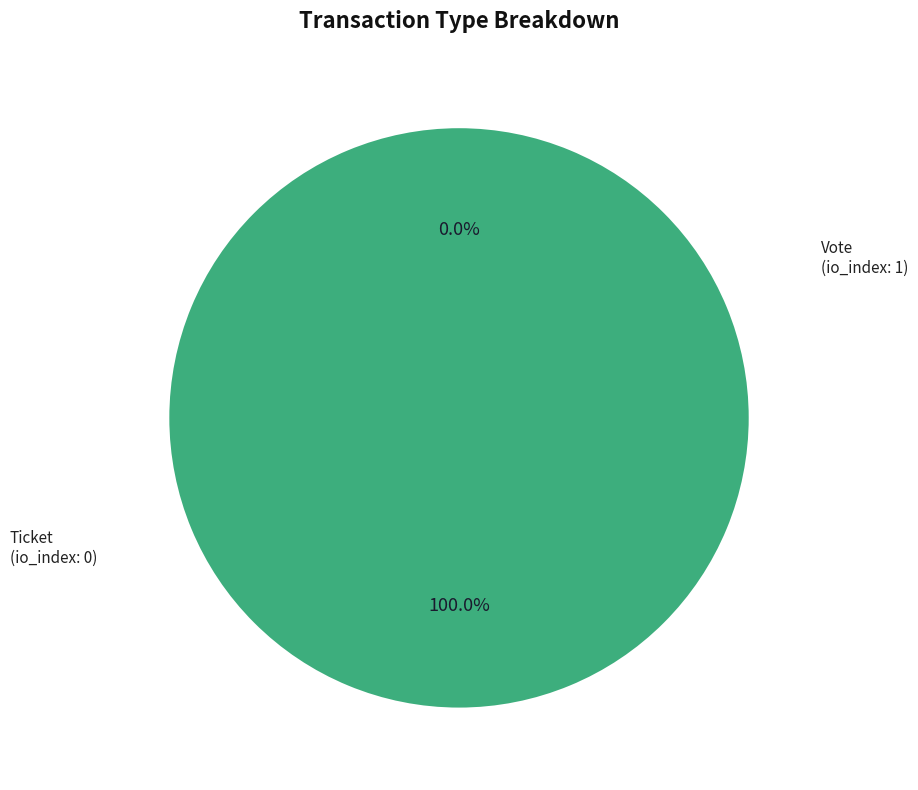

What percentage do Ticket and Vote together represent?

100.0%